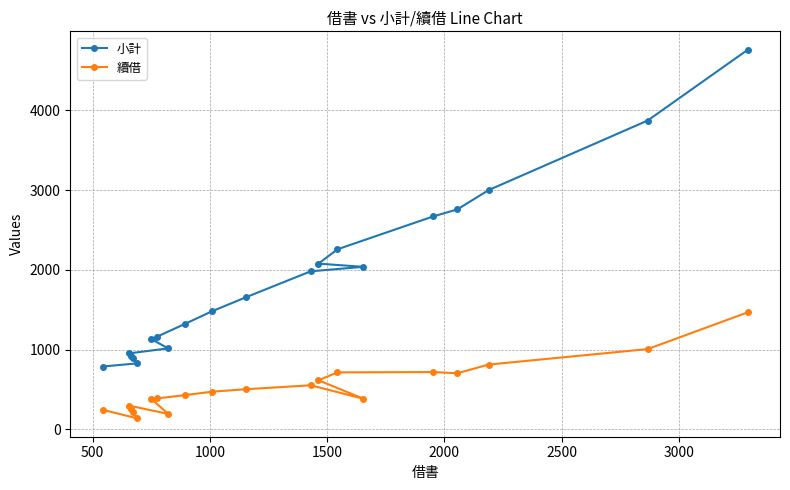

What is the highest value of the 小計 series?

4761